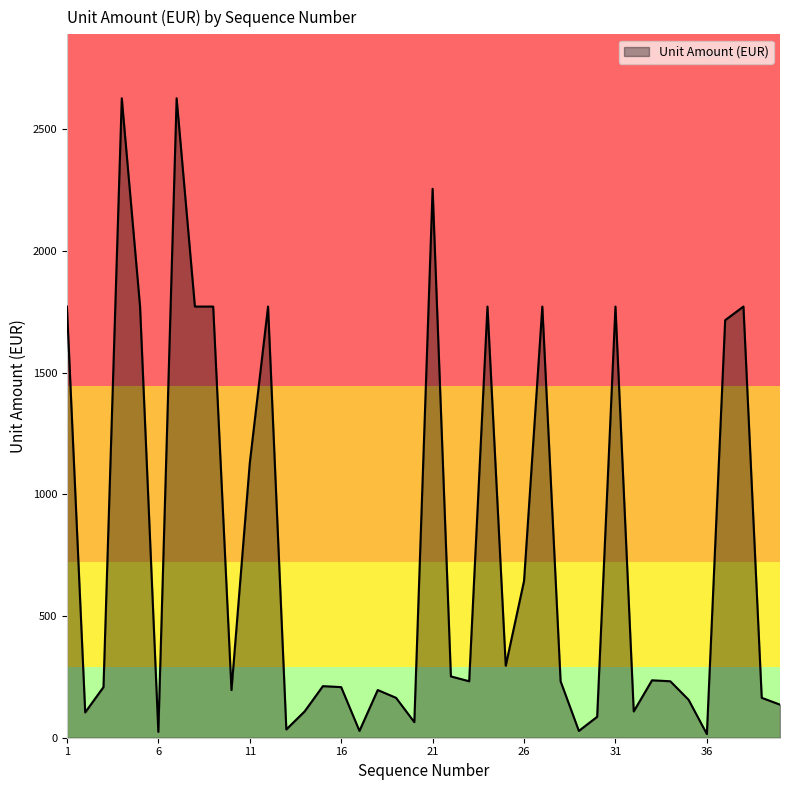

Is this an area chart (filled region under the line)?

Yes